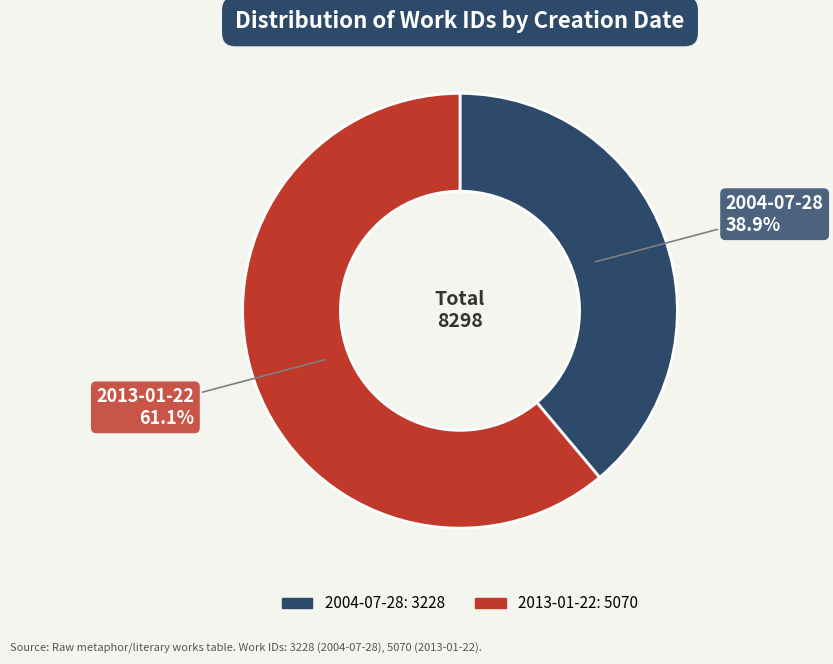

What percentage is NOT represented by 2004-07-28?

61.1%